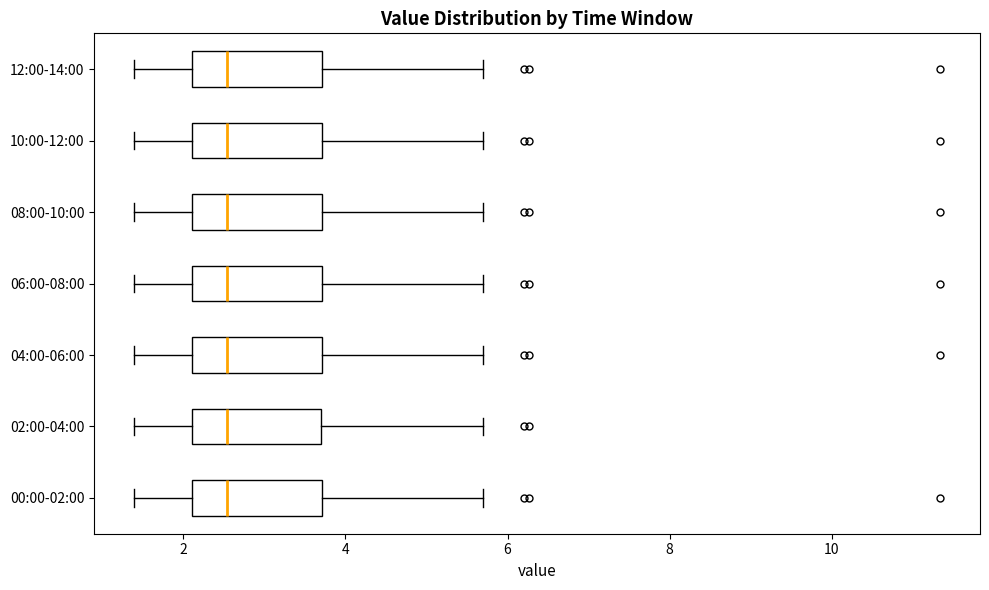

Where does the median line of the box for 12:00-14:00 sit on the x-axis? The values are not printed on the chart, so give them approximately, as read against the axis.

2.6